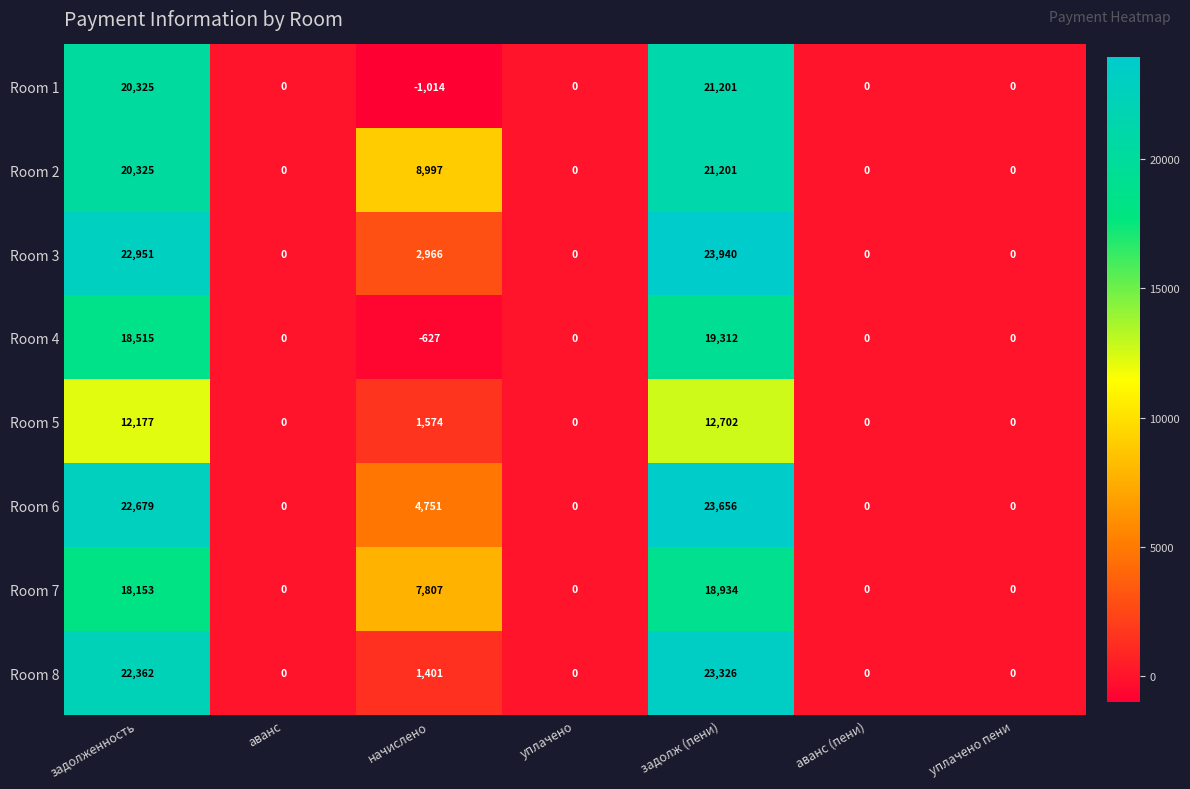

True or false: Room 5 has a value of 12702 at задолж (пени).

True